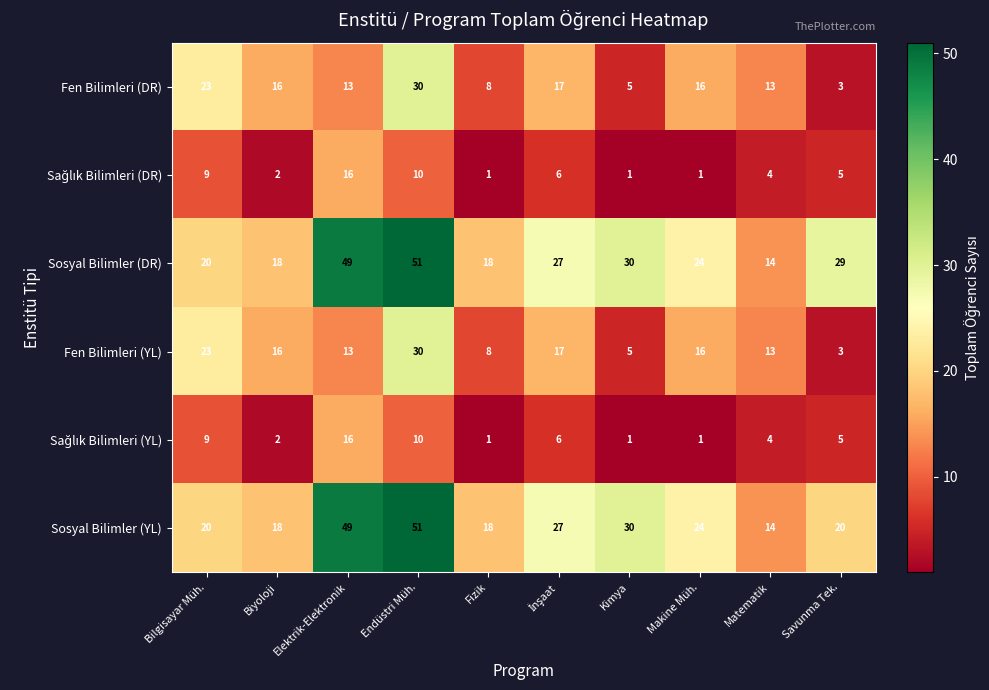

What is the difference between the highest and lowest values at Kimya?

29